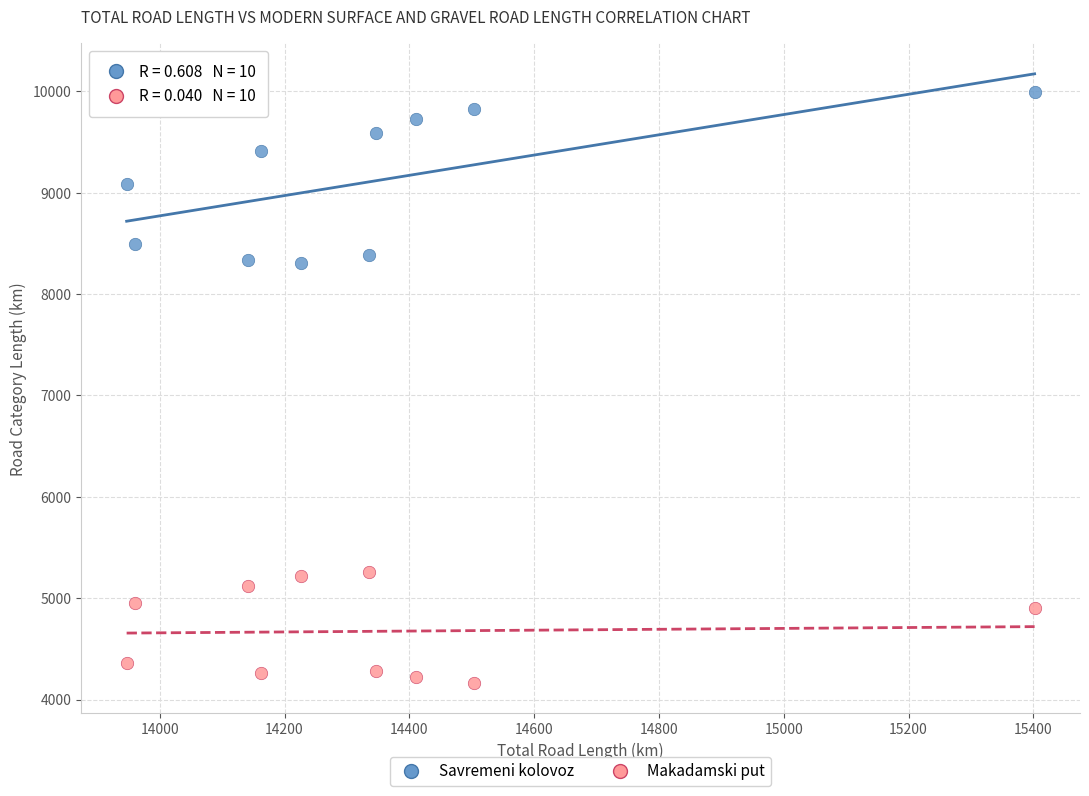

Across all data points, what is the range of Y values (max minus min)?

5828